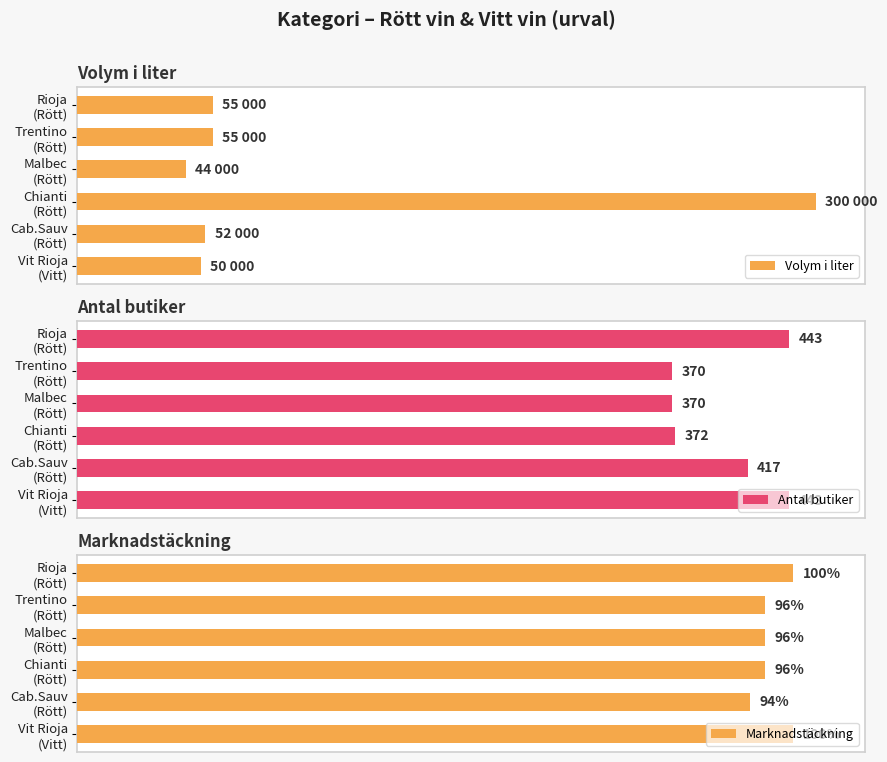

What is the maximum value for Marknadstäckning?

1.0